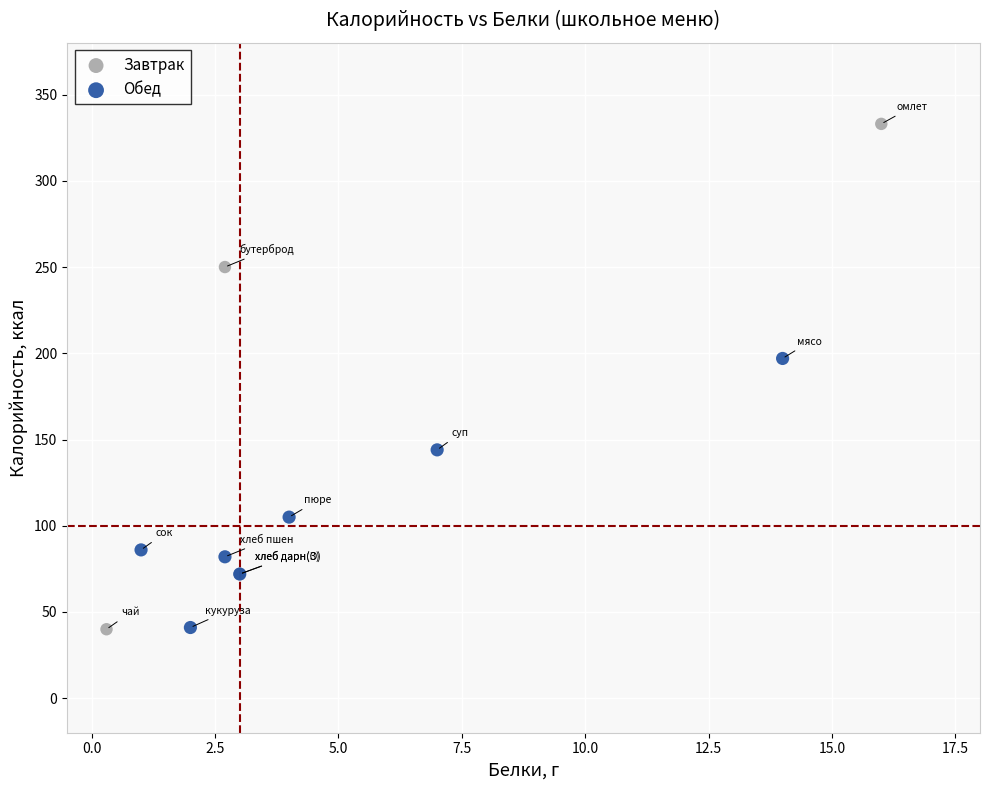

Which series contains the highest Y value?

Завтрак